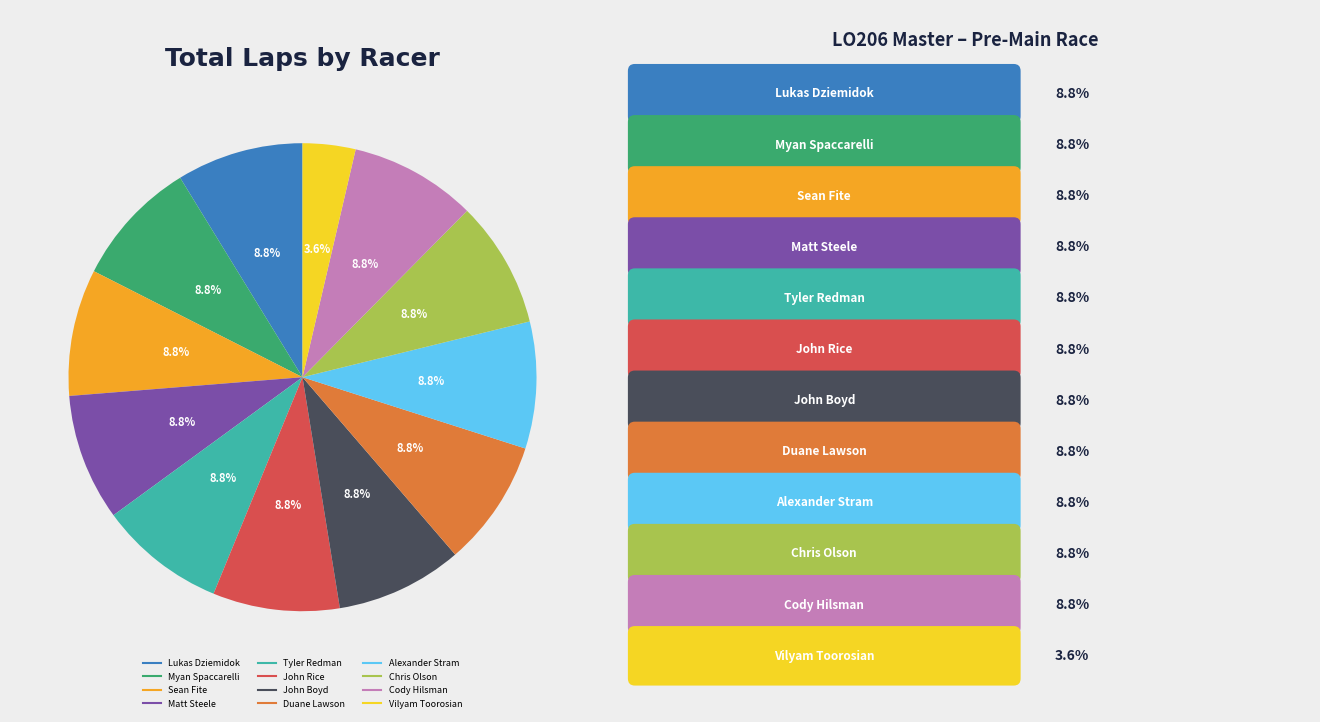

The Lukas Dziemidok slice represents 9% of the pie. True or false?

True